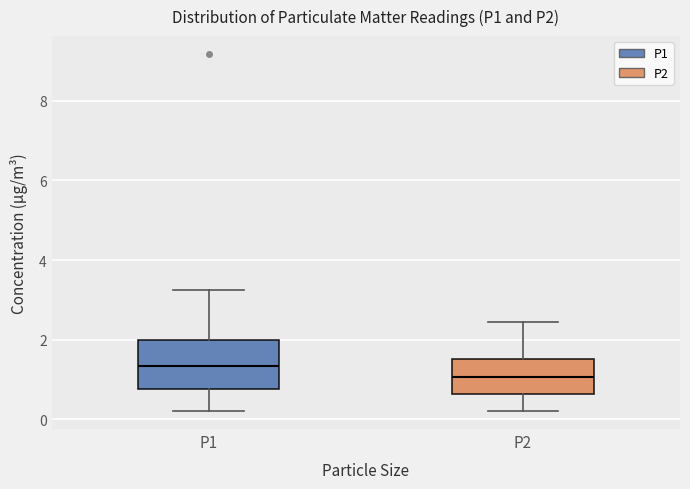

Which box has the lowest median line?

P2